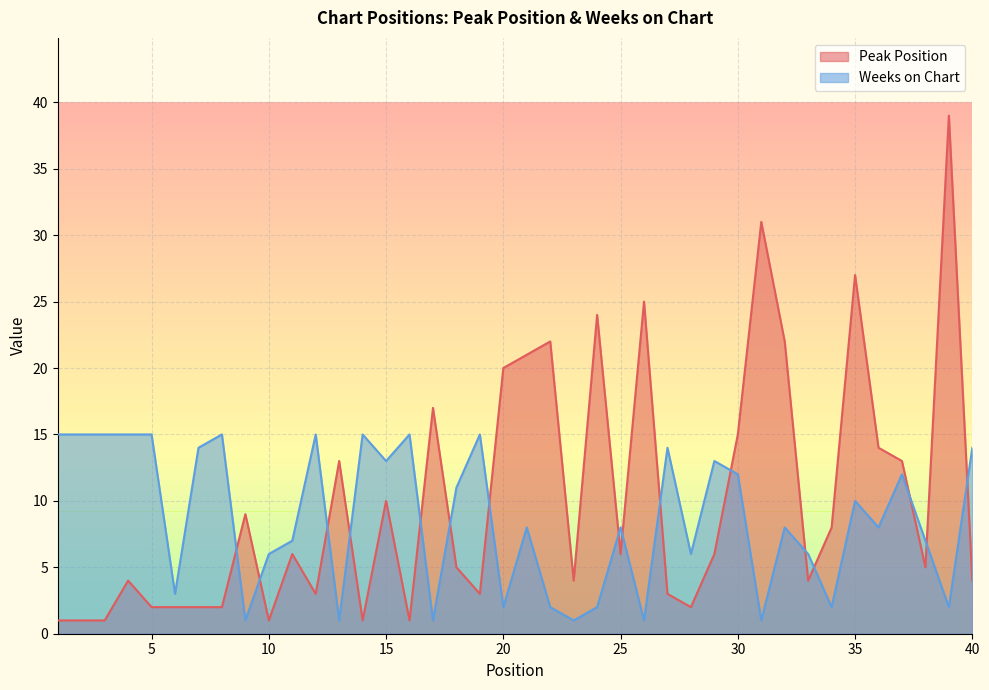

The Peak Position series shows 2 at 4. True or false?

False